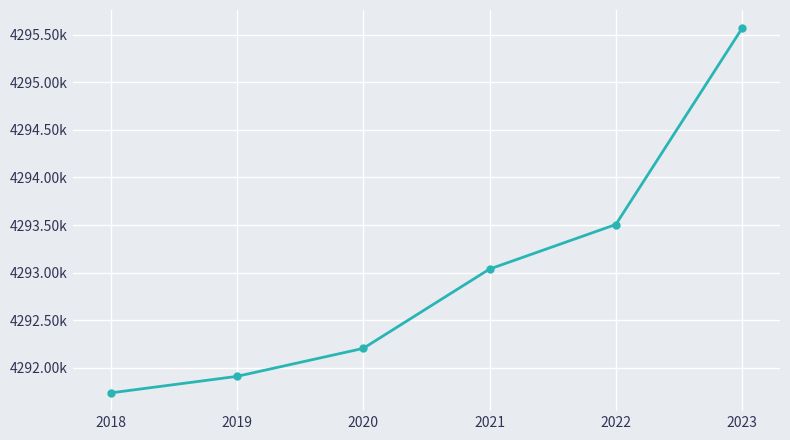

Between 2021 and 2020, which is larger?

2021